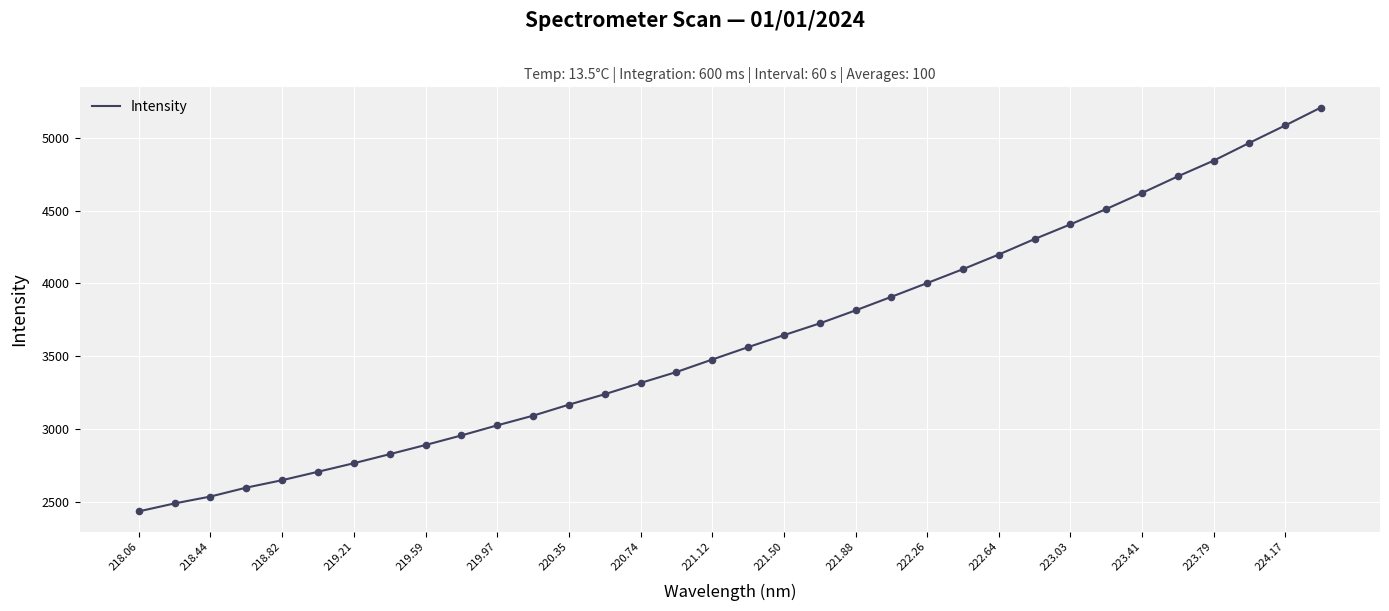

What is the minimum value shown in the chart?

2438.1